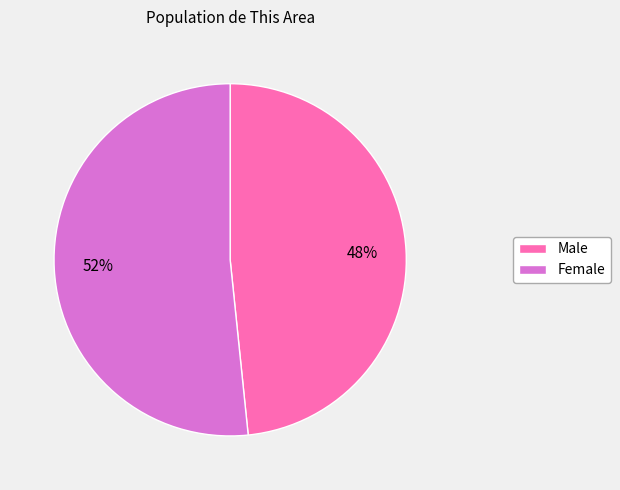

To the nearest percent, what is the combined percentage of Male and Female?

100%